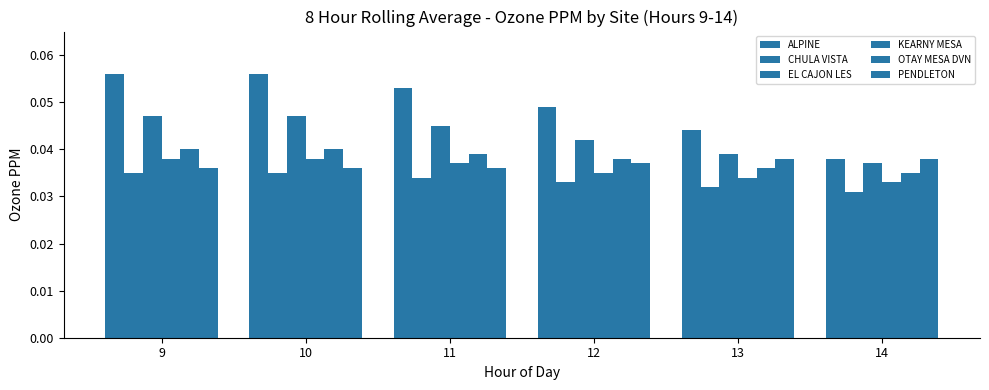

At which category is the sum across all series the highest?

9